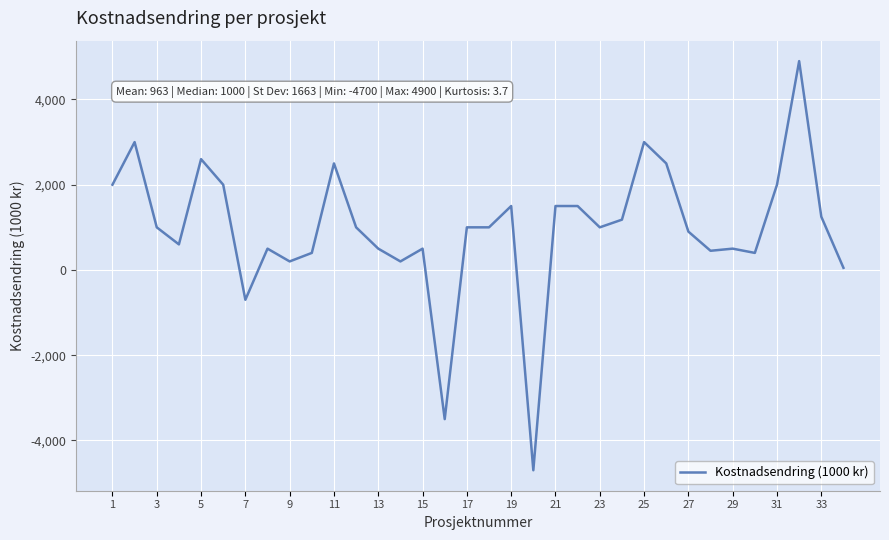

How many lines are shown in the chart?

1